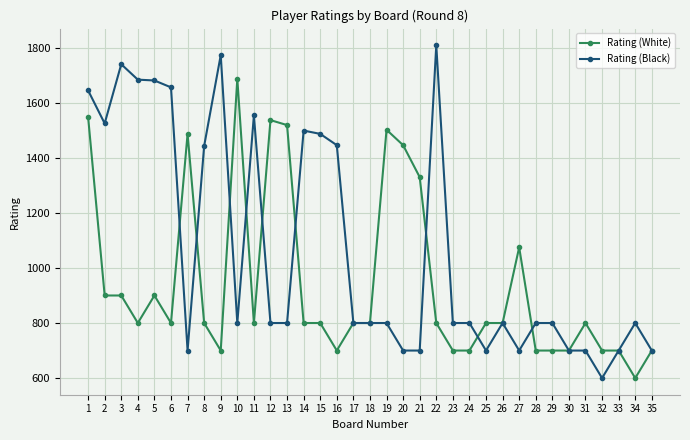

The Rating (White) series shows 1479 at 2. True or false?

False